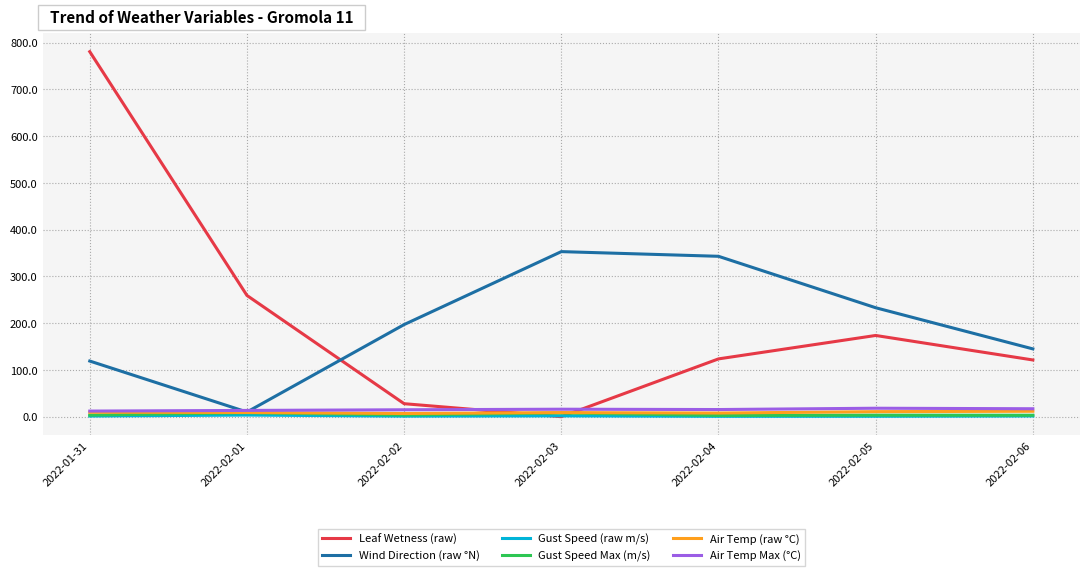

What are all the series names shown in the legend?

Leaf Wetness (raw), Wind Direction (raw °N), Gust Speed (raw m/s), Gust Speed Max (m/s), Air Temp (raw °C), Air Temp Max (°C)